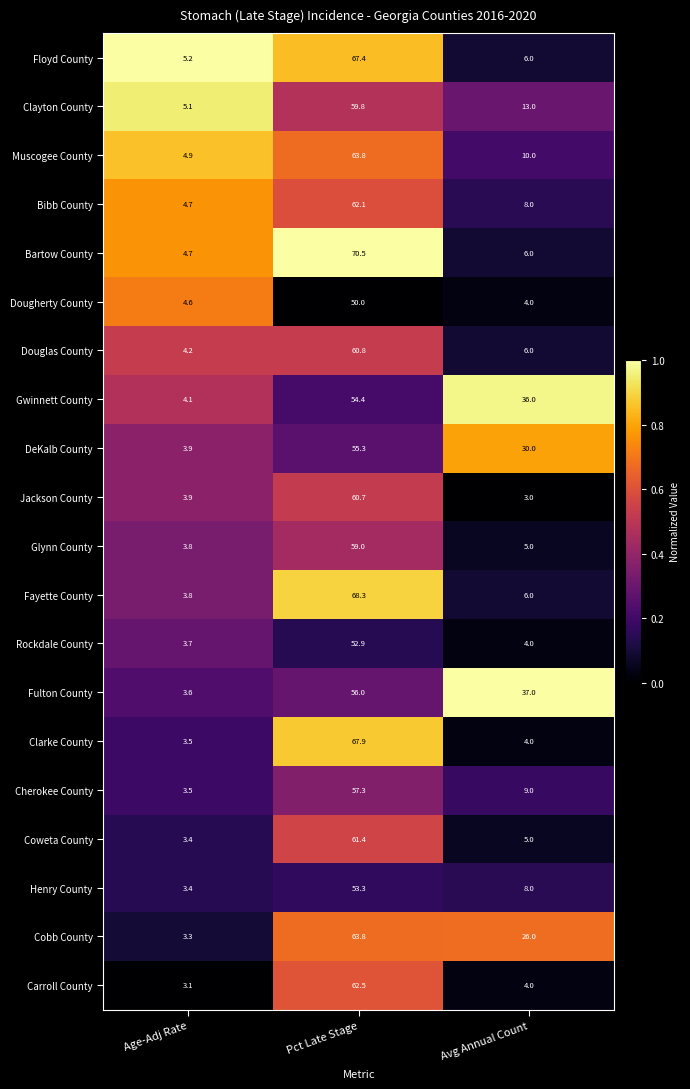

The Cobb County series shows 2.1 at Age-Adj Rate. True or false?

False